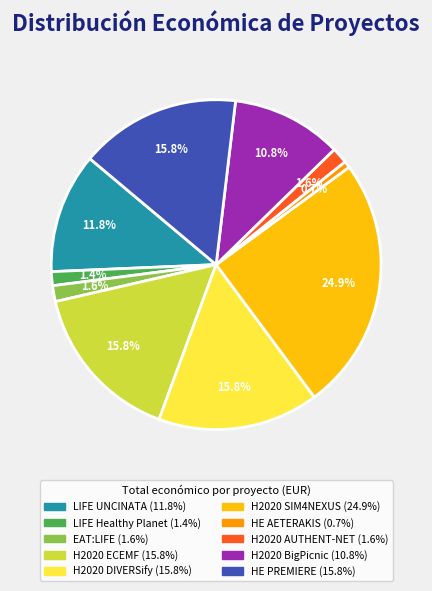

Is it true that H2020 DIVERSify is 26% of the pie?

False